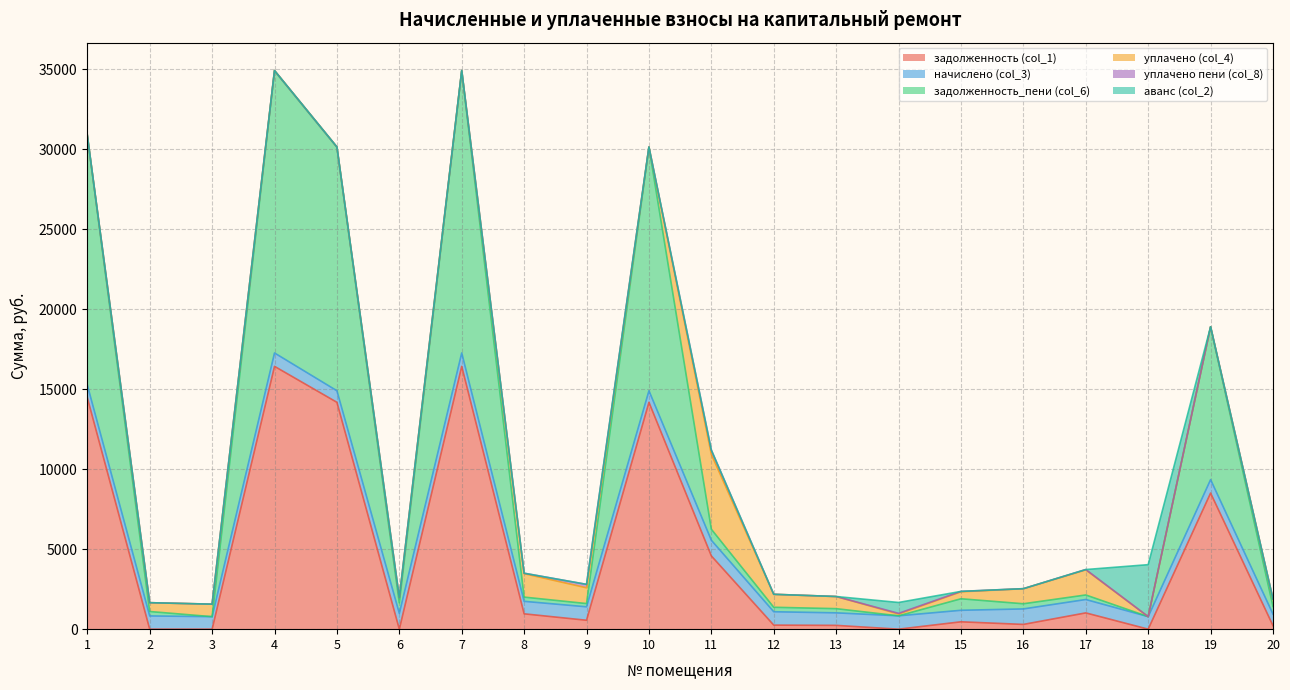

How many lines are shown in the chart?

6